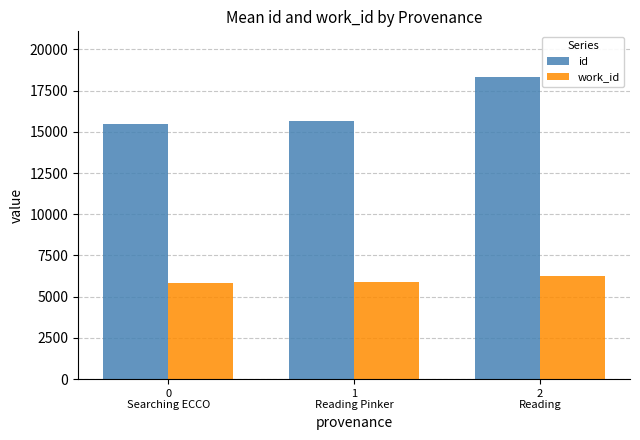

At how many categories does at least one series exceed 18243?

1